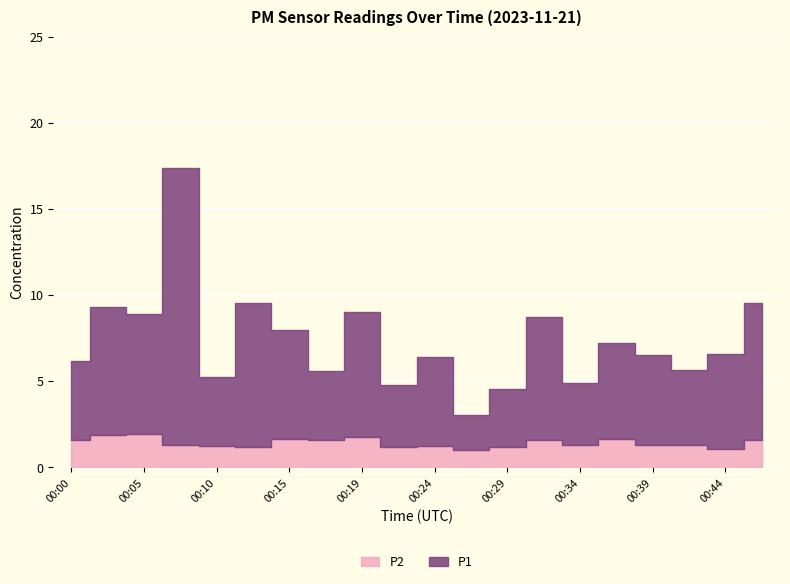

In P1, how many points are higher than both neighbors (excluding endpoints)?

7